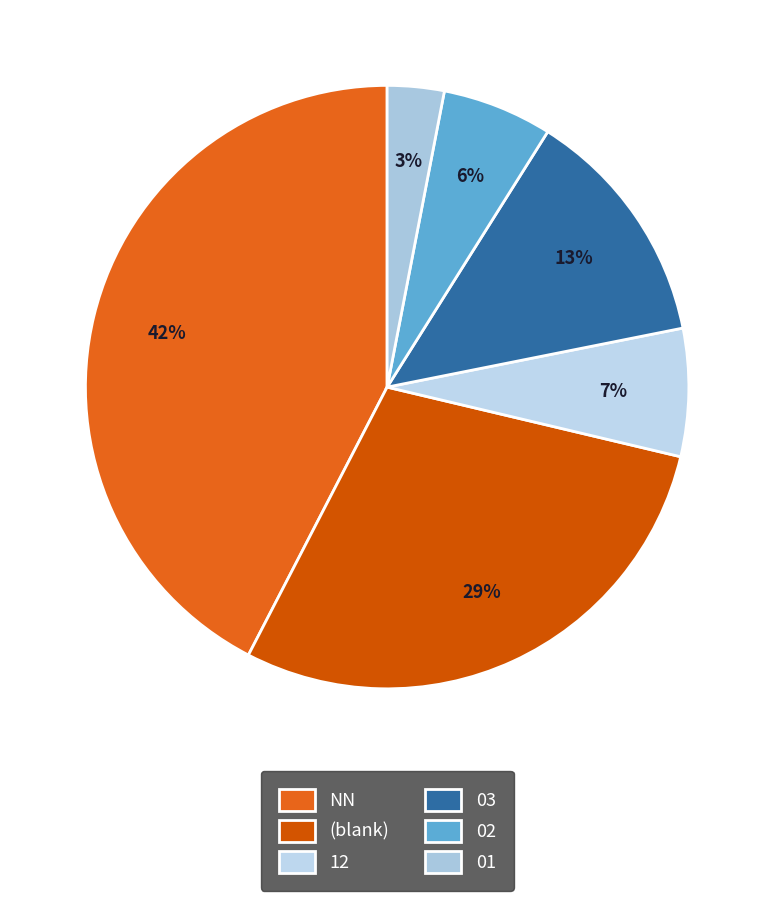

What percentage is the 12 slice, to the nearest percent?

7%